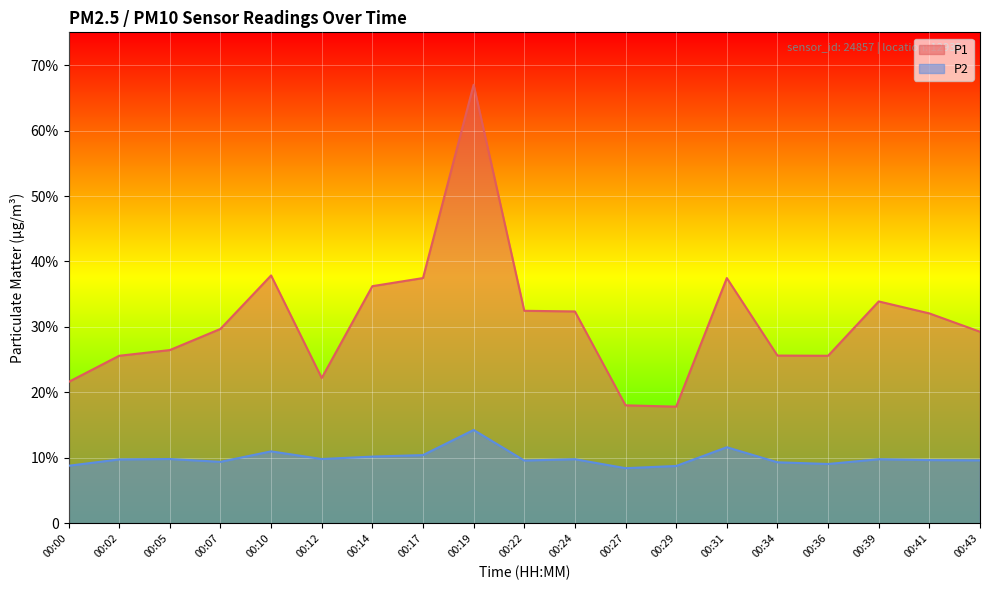

How many interior local valleys does the P1 series have?

3